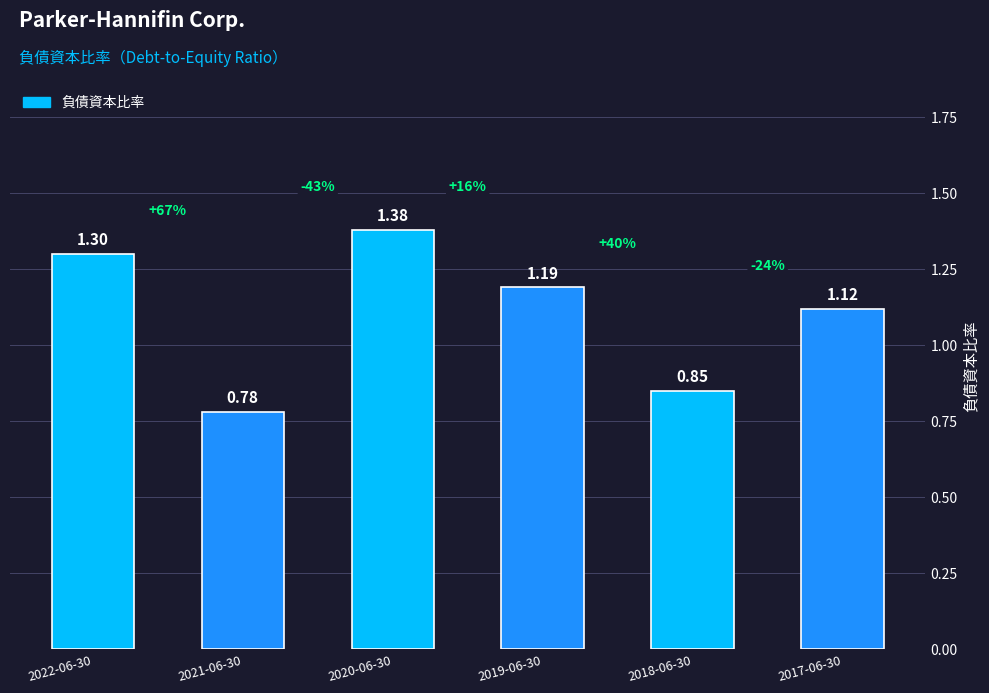

List the labels in order of value, largest first.

2020-06-30, 2022-06-30, 2019-06-30, 2017-06-30, 2018-06-30, 2021-06-30